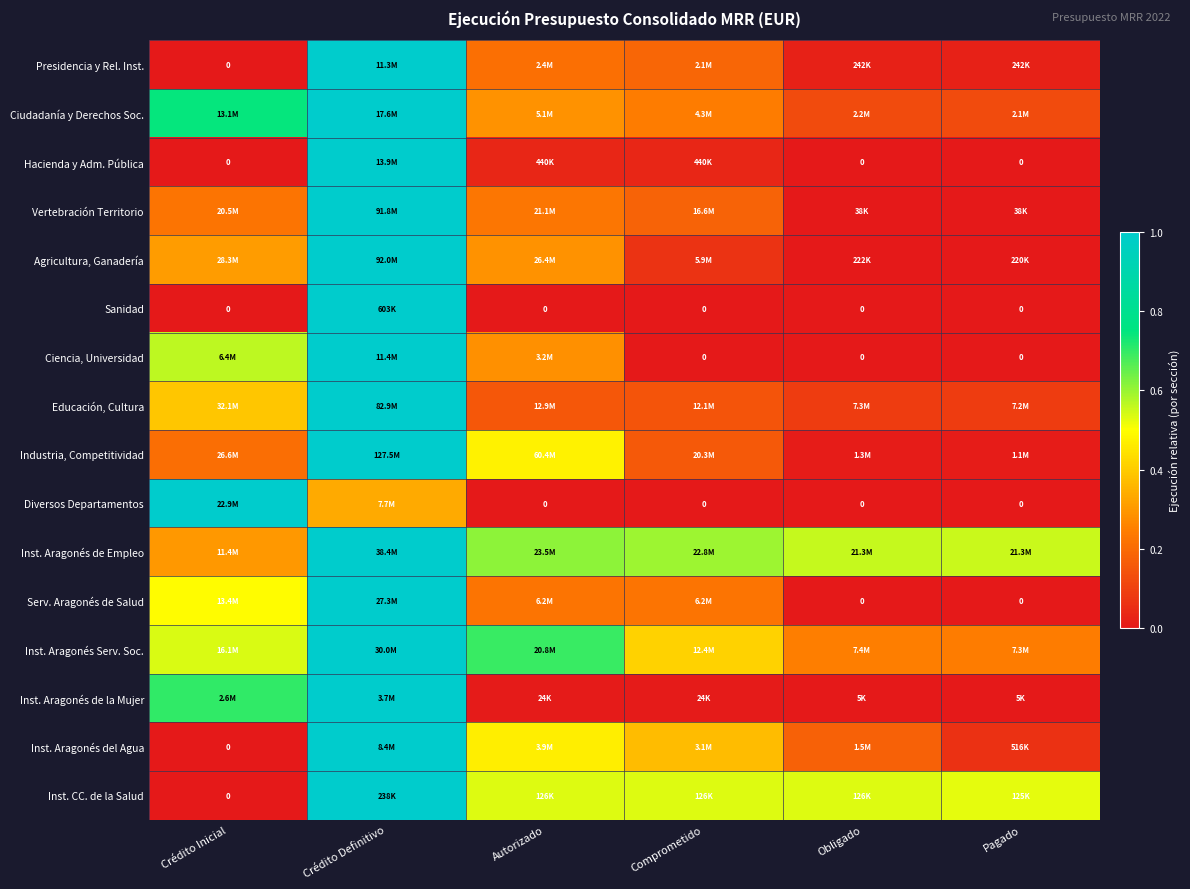

Where is Inst. Aragonés Serv. Soc. nearest to the value 0?

Pagado